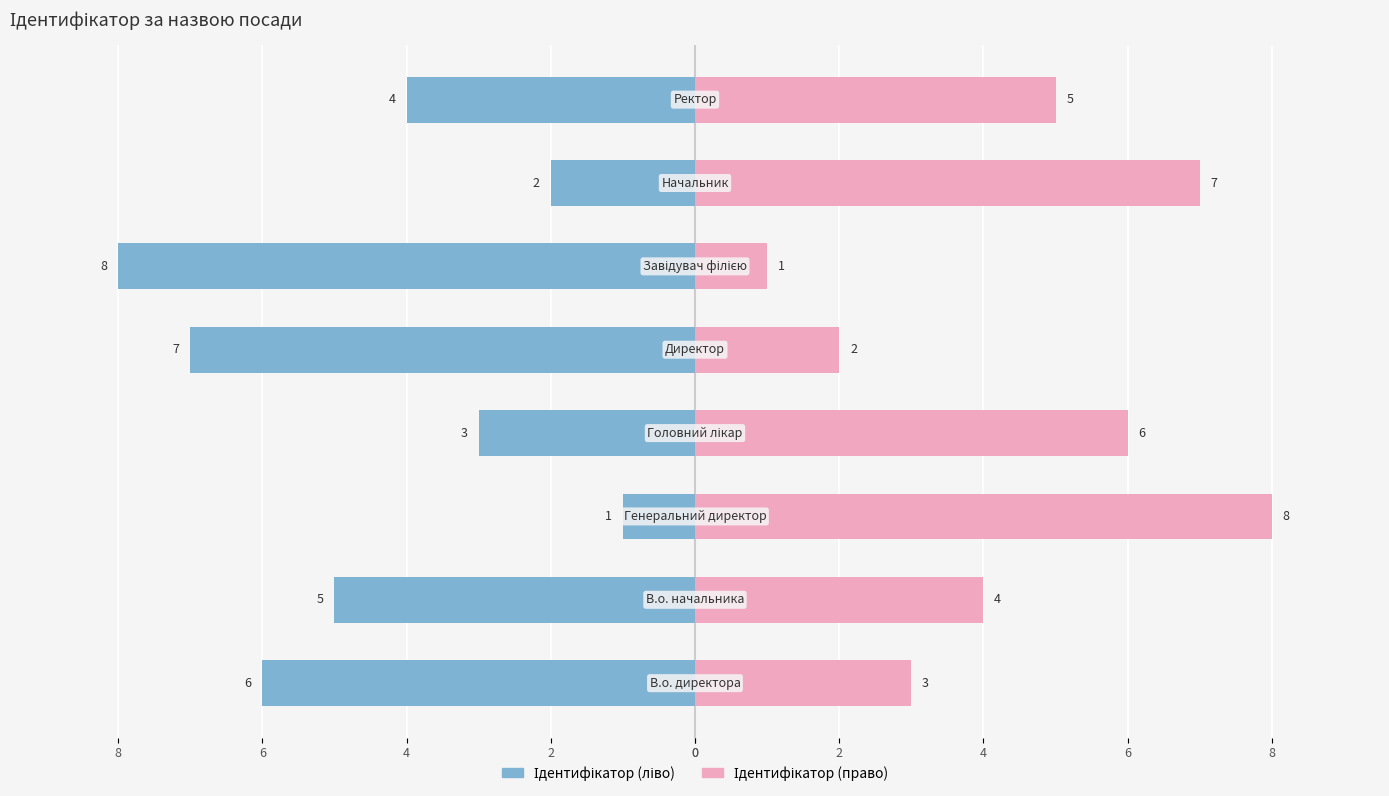

What is the maximum value shown in the chart?

8